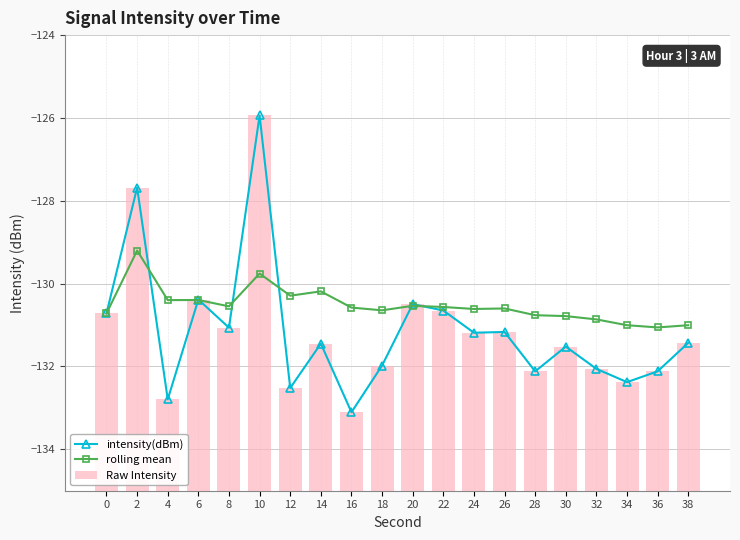

True or false: intensity(dBm) has a value of -60.9 at 34.

False